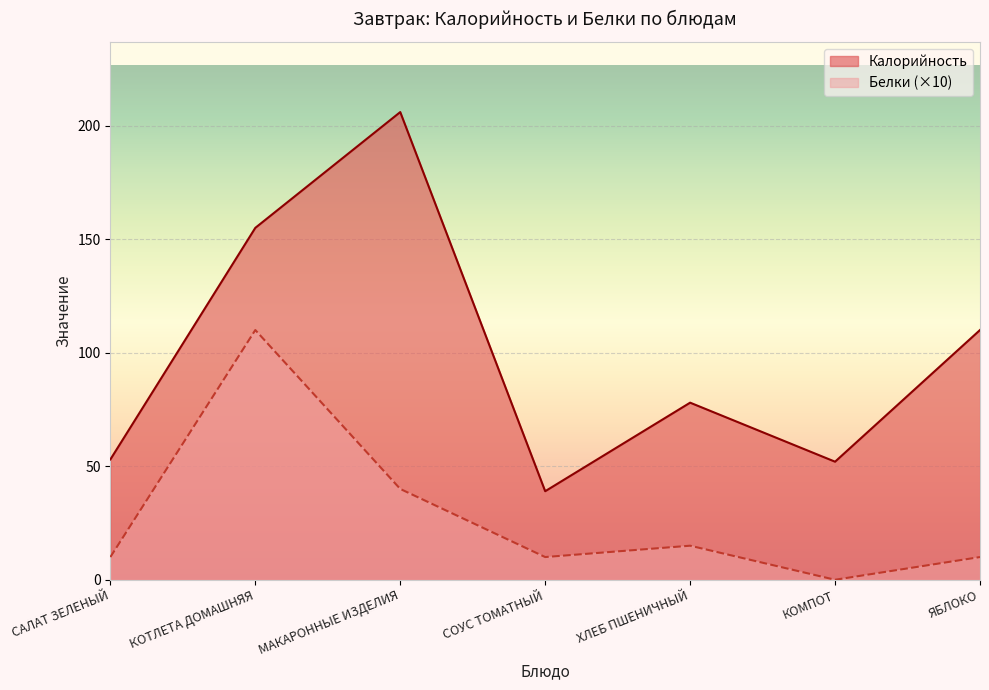

How many series are shown in this chart?

2